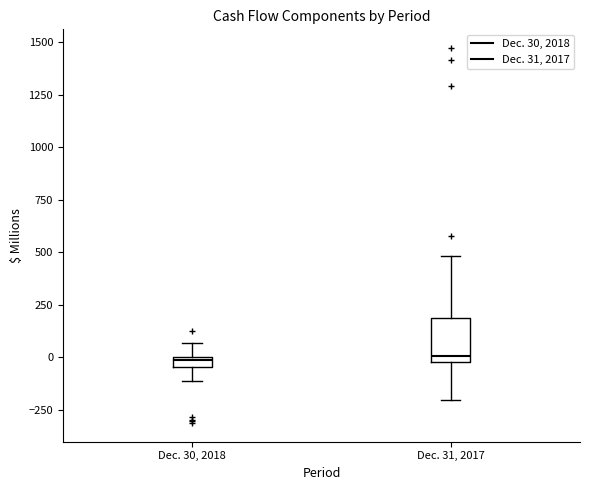

Where is the lower edge of the box for Dec. 30, 2018 on the y-axis? The values are not printed on the chart, so give them approximately, as read against the axis.

-50